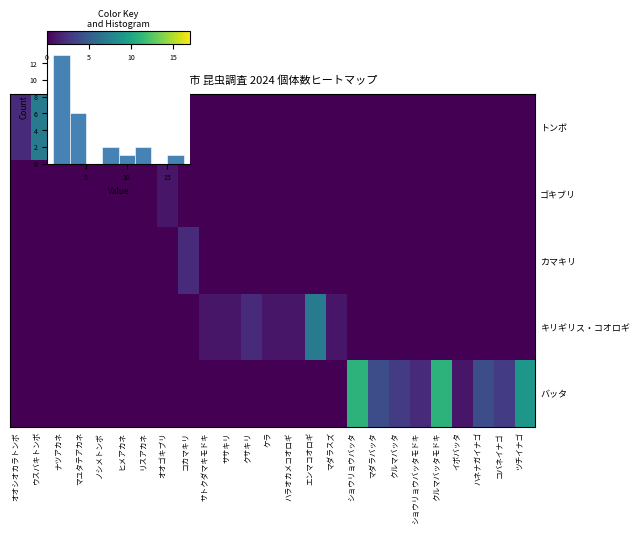

True or false: カマキリ has a value of -1 at ショウリョウバッタ.

False